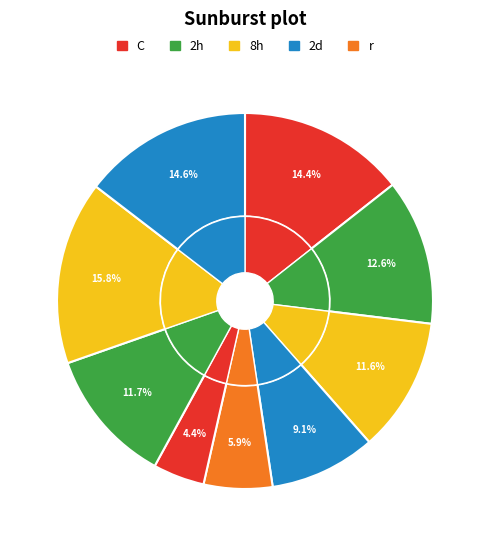

How many slices are in this pie chart?

9